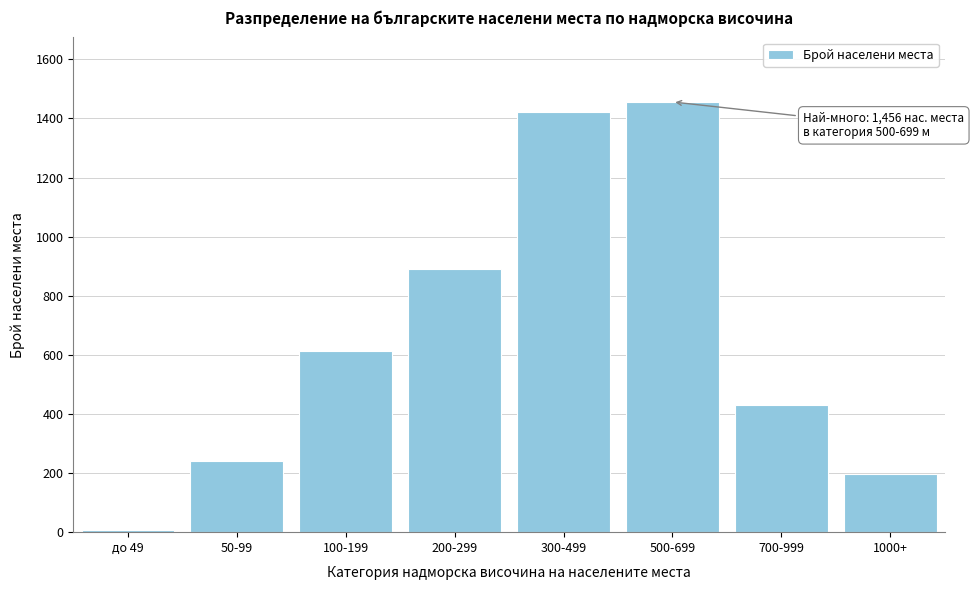

Reading left to right, what are all the values shown in this chart?

8	241	612	891	1423	1456	432	196